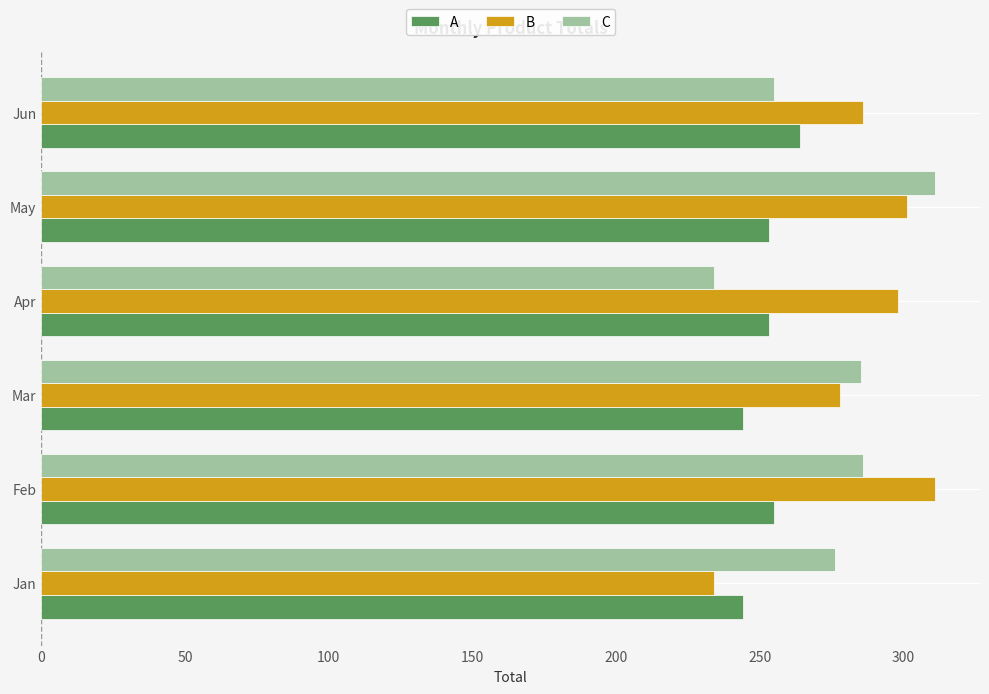

The value of B at Feb is 101. True or false?

False